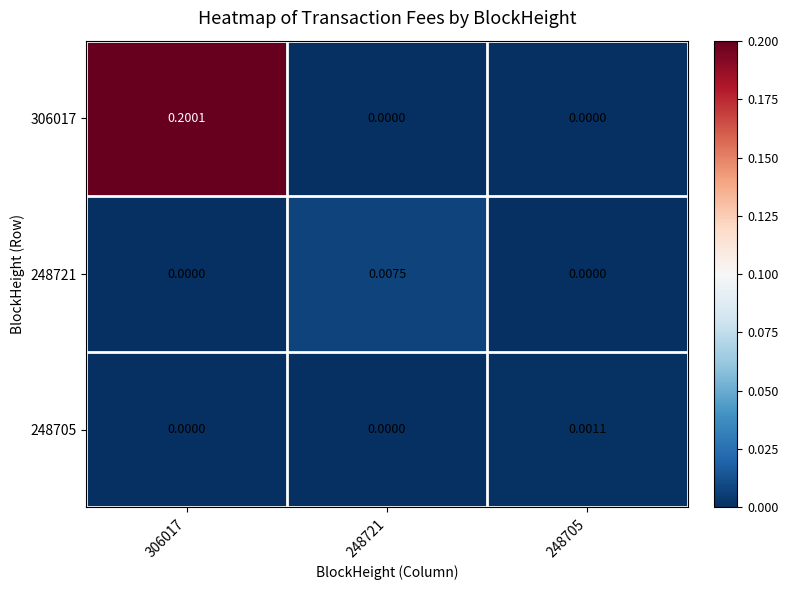

Is the value of 248721 at 248721 greater than the value of 306017 at 306017?

No